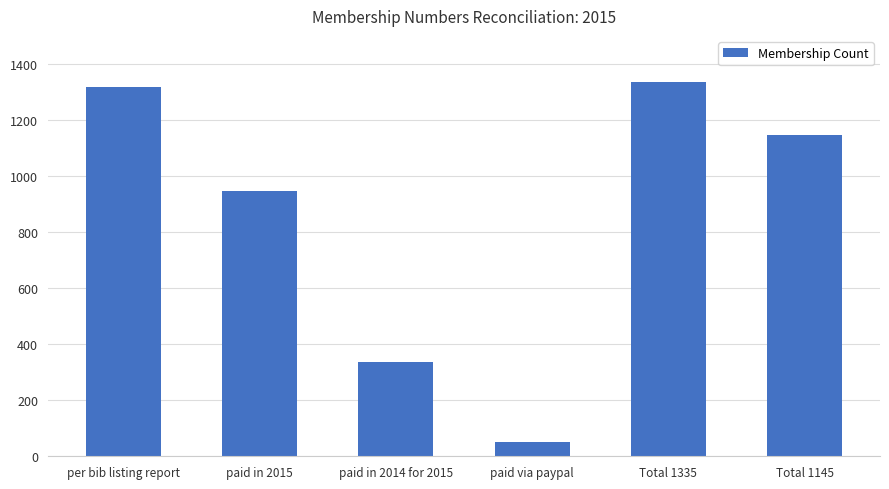

What is the greatest value displayed?

1335